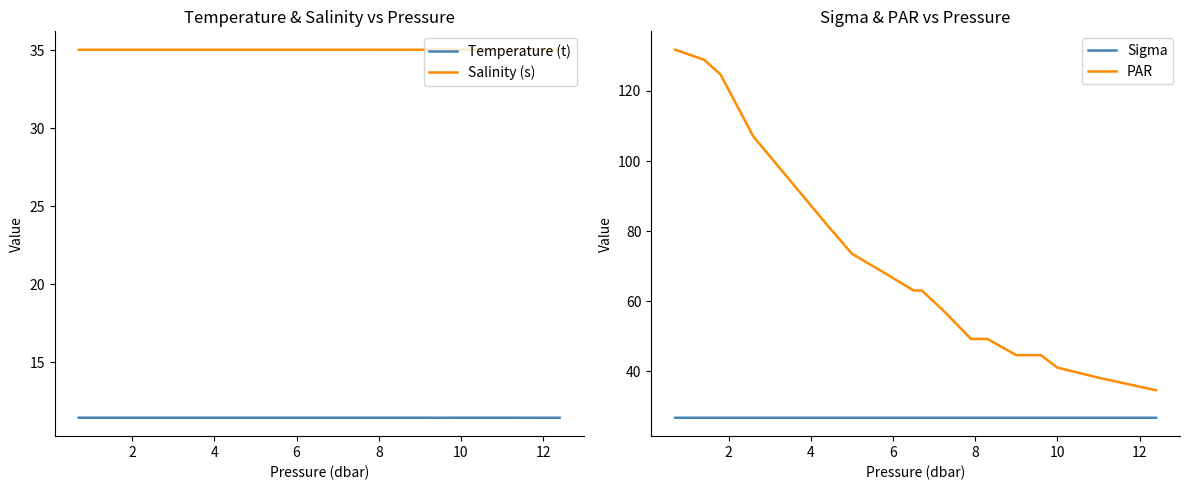

Does the chart have visible grid lines?

No